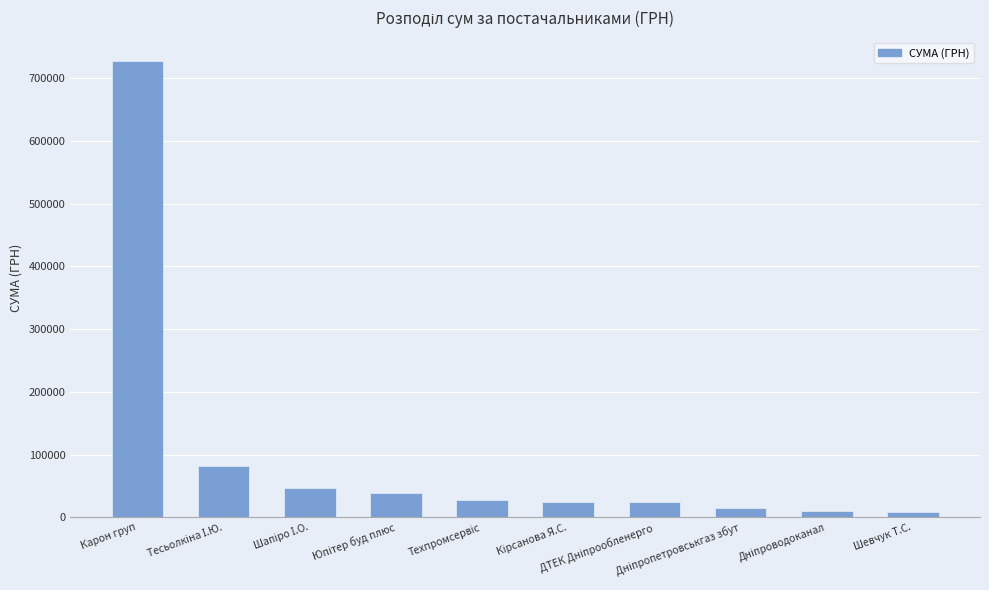

What is the sum of all values?

1008567.0